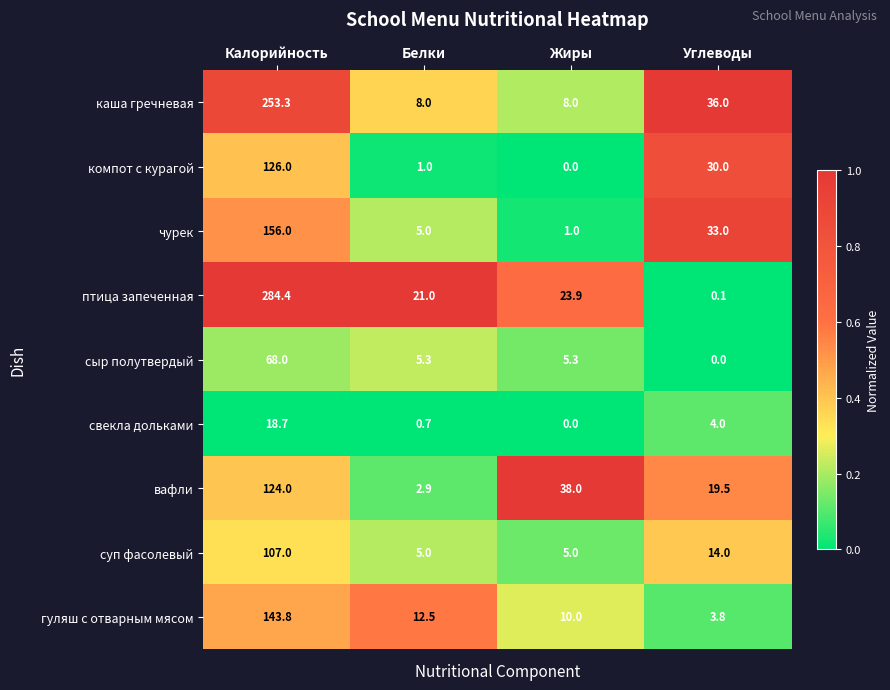

Rank the series by their maximum value, from highest to lowest.

птица запеченная, каша гречневая, чурек, гуляш с отварным мясом, компот с курагой, вафли, суп фасолевый, сыр полутвердый, свекла дольками